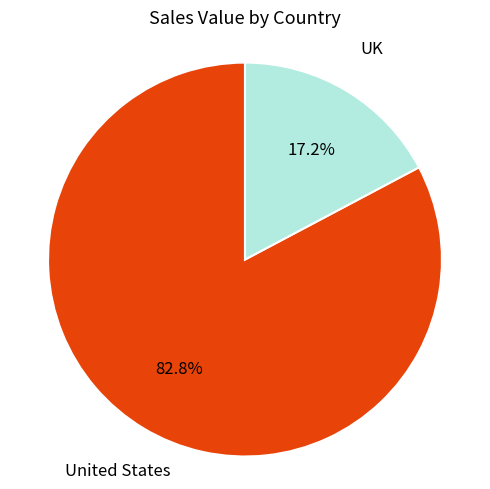

Which slice is the smallest?

UK